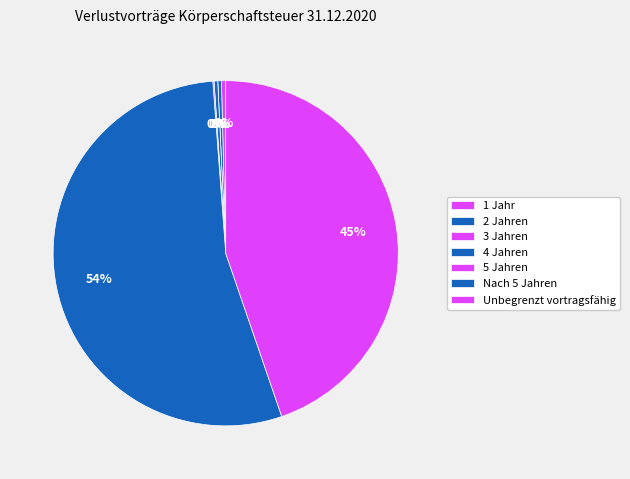

Which has a higher value, Nach 5 Jahren or 5 Jahren?

Nach 5 Jahren